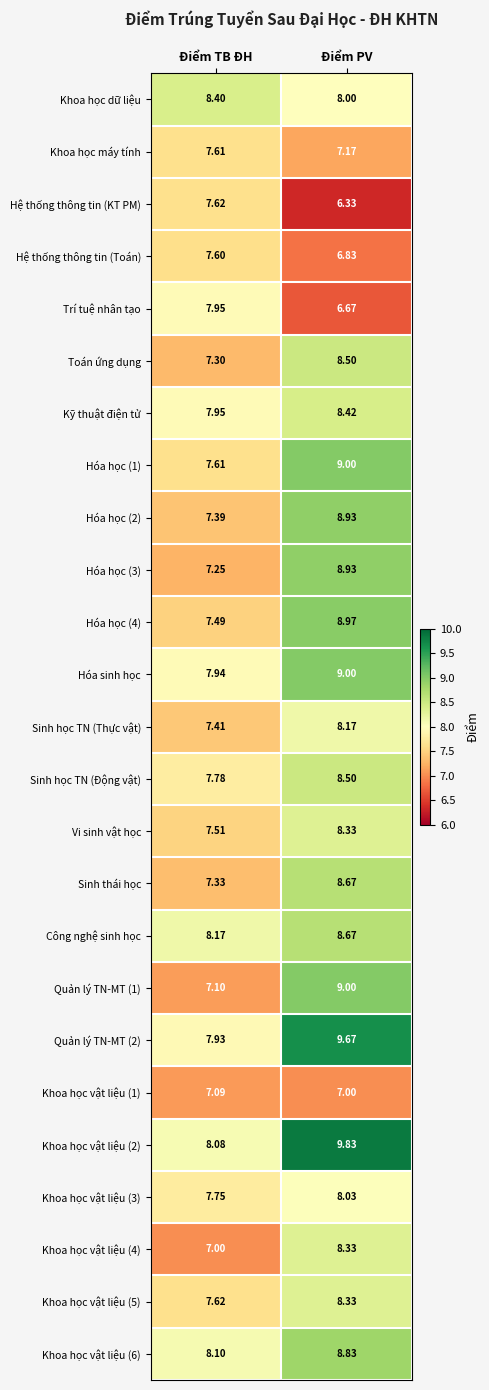

At how many categories does at least one series exceed 7?

2